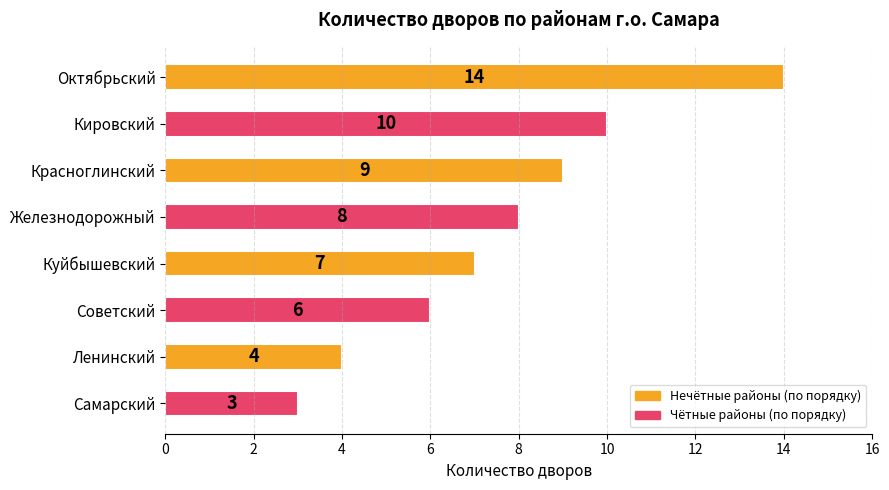

What is the value of the 8th bar from the top?

3